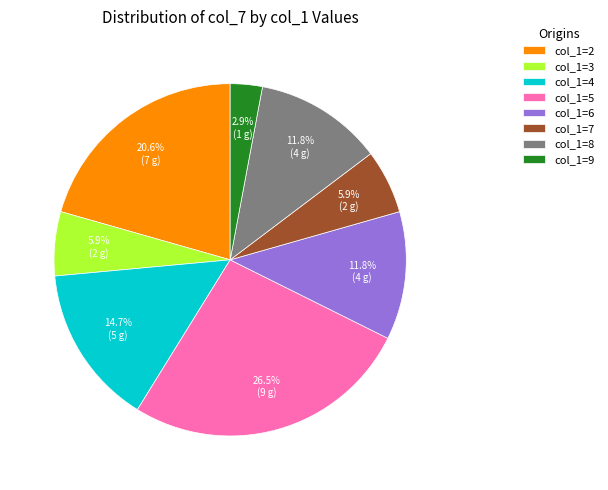

How much of the chart is everything except col_1=3?

94.1%